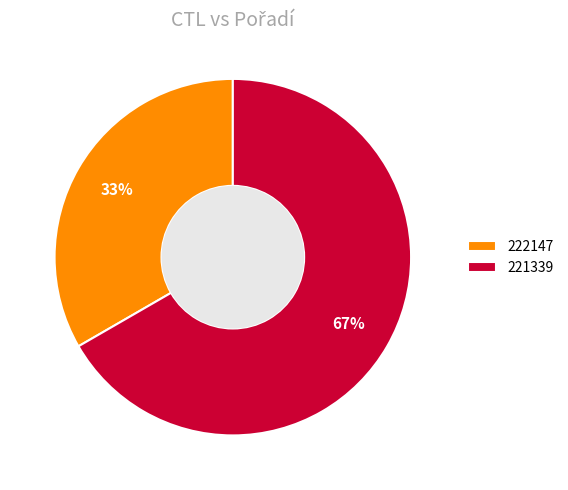

To the nearest percent, what is the combined percentage of 221339 and 222147?

100%